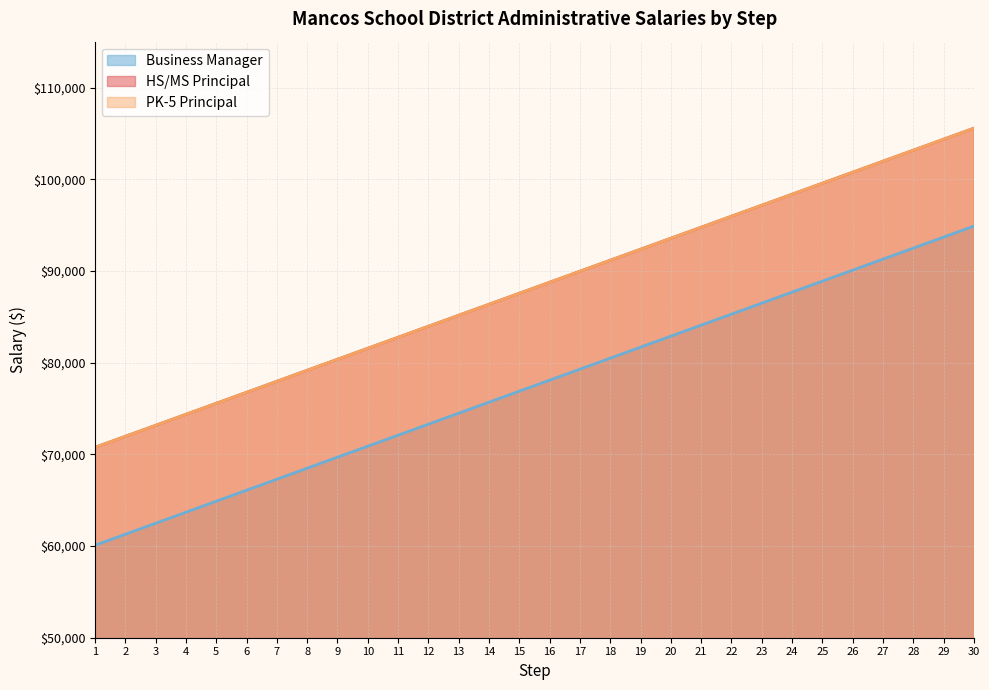

At how many categories does at least one series exceed 99691?

5